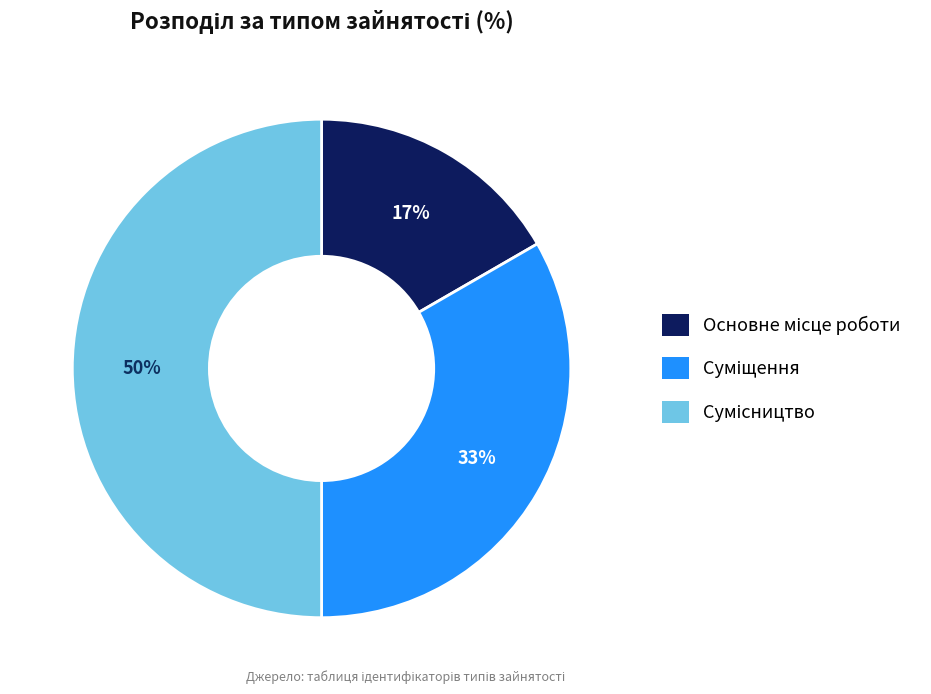

To the nearest percent, what is the difference between the largest and smallest slice percentages?

33%